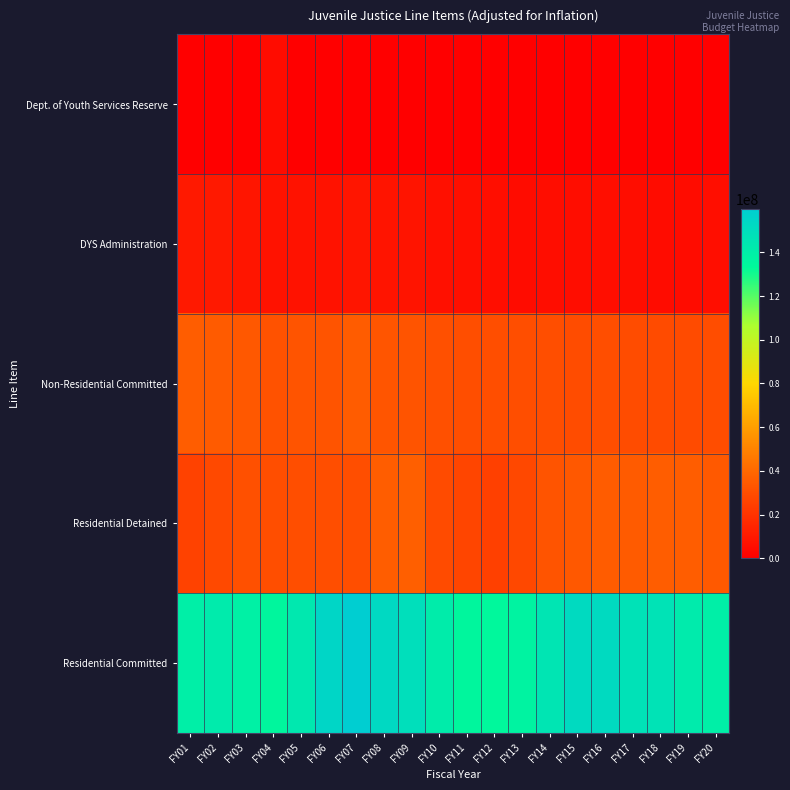

Which label corresponds to the largest value in the chart?

FY07